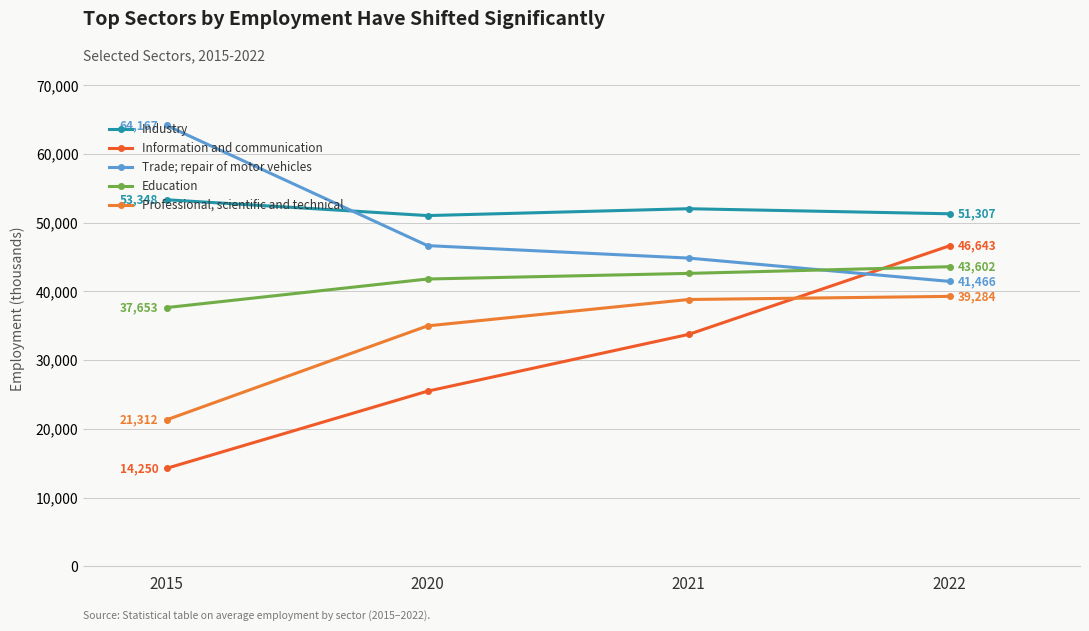

At which category is the sum across all series the highest?

2022